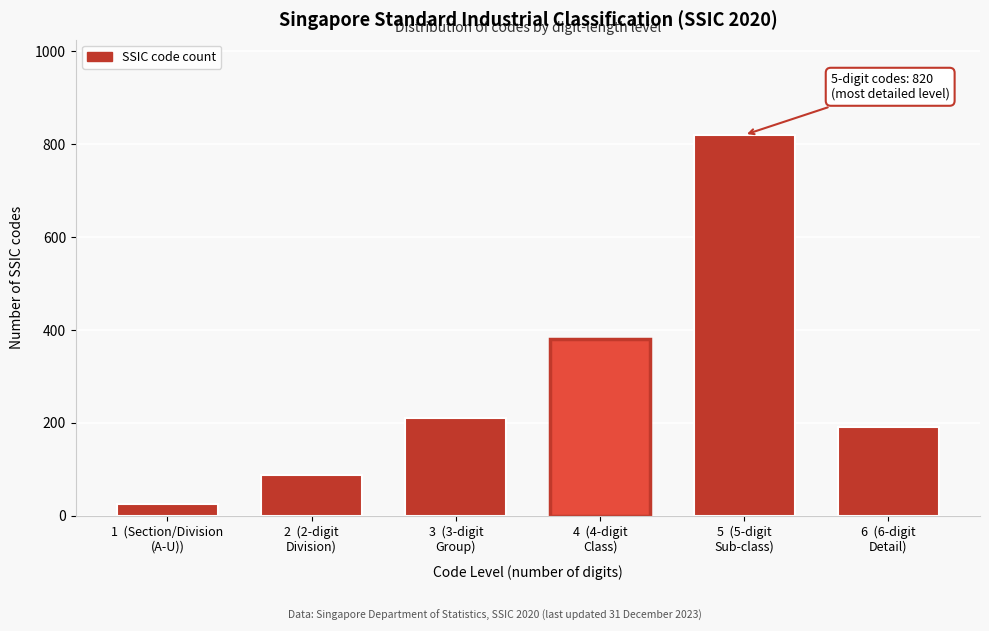

Reading right to left, transcribe all the data shown in this chart.

191	820	380	210	88	26